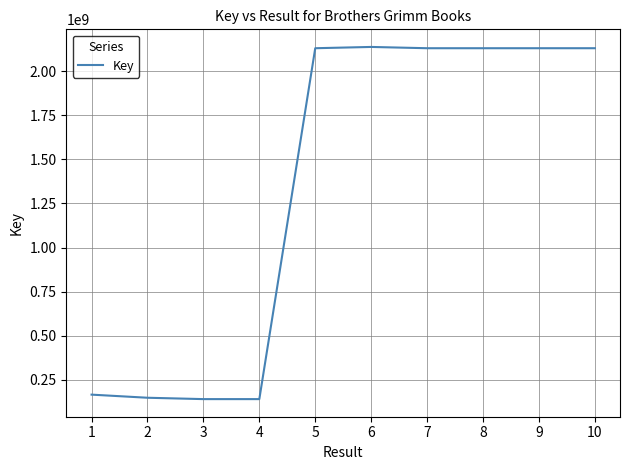

What is the smallest value displayed?

140470894